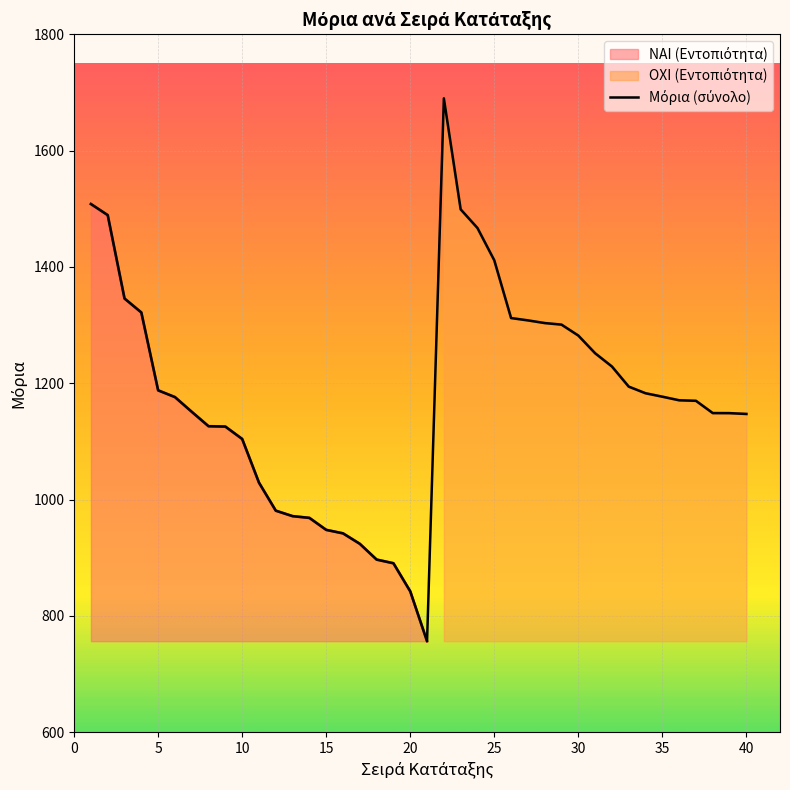

What is the value of the 33rd point from the left?

1194.1